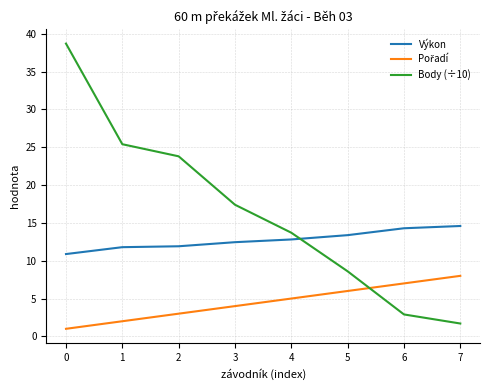

What is the lowest value of the Výkon series?

10.9